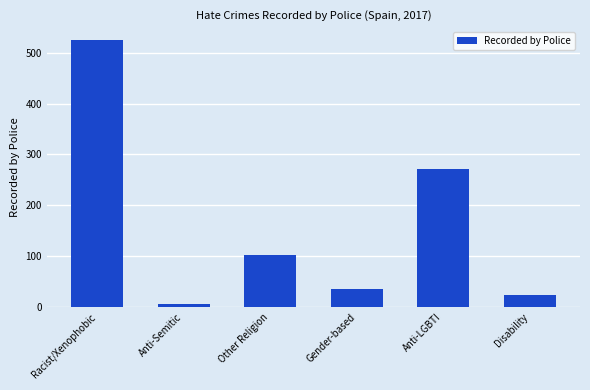

What value does the data have at Anti-Semitic?

6